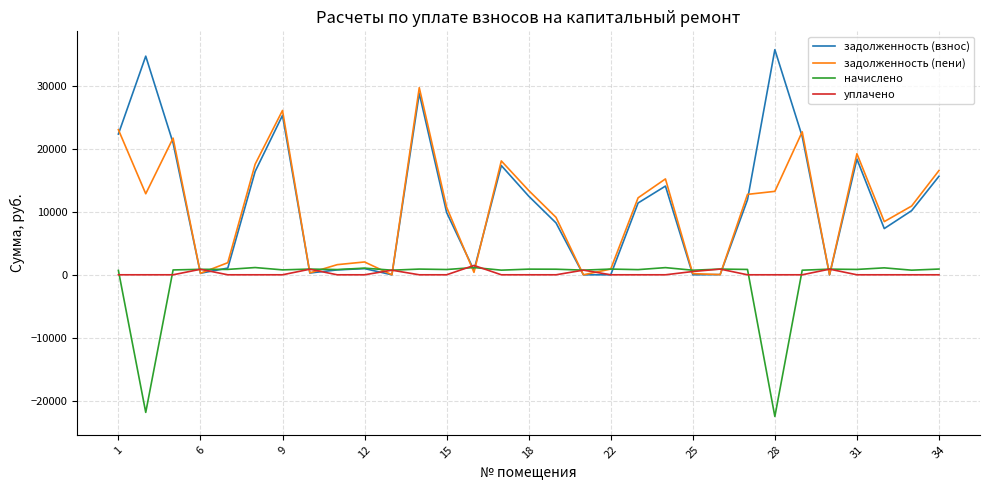

Which series has the largest range (max minus min)?

задолженность (взнос)